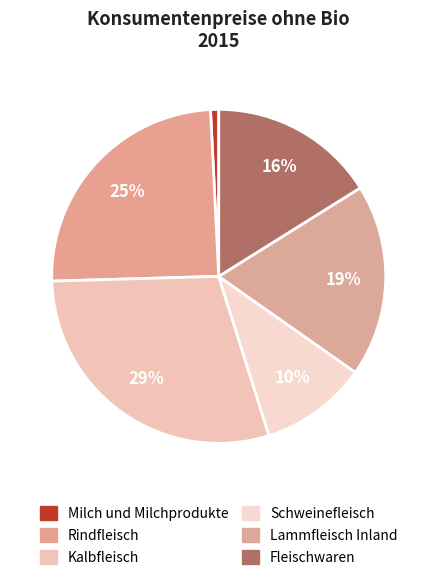

Combined, do Schweinefleisch and Milch und Milchprodukte account for over 50%?

No